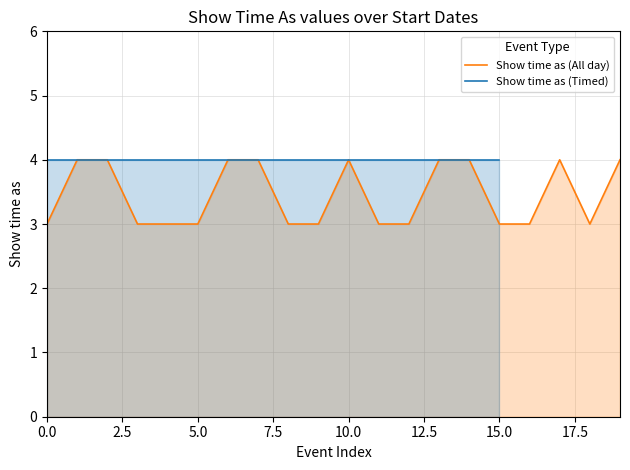

True or false: the data shows 3 at 9.

True